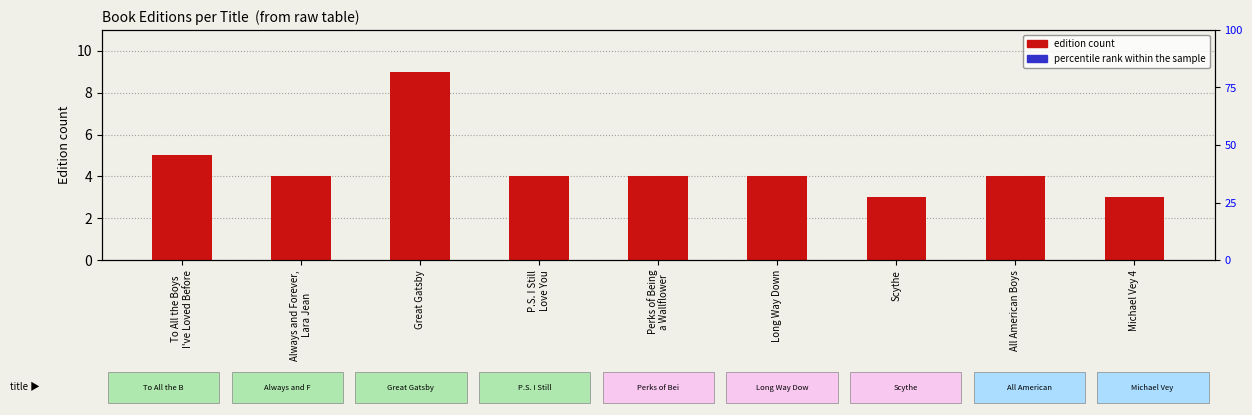

Rank the categories by Edition count value from lowest to highest.

Scythe, Michael Vey 4, Always and Forever,
Lara Jean, P.S. I Still
Love You, Perks of Being
a Wallflower, Long Way Down, All American Boys, To All the Boys
I've Loved Before, Great Gatsby